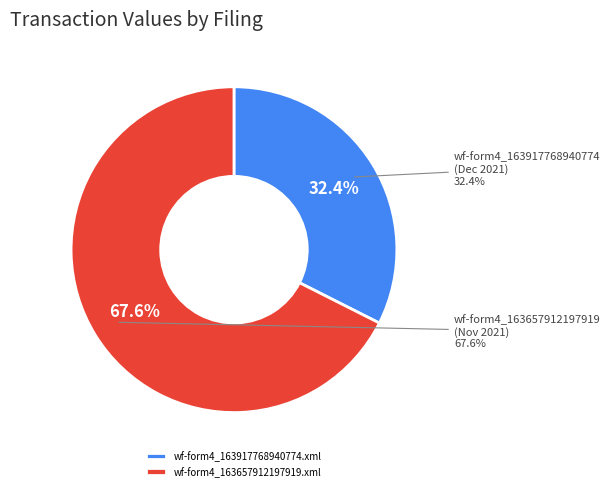

Rank the categories by value from lowest to highest.

wf-form4_163917768940774.xml, wf-form4_163657912197919.xml